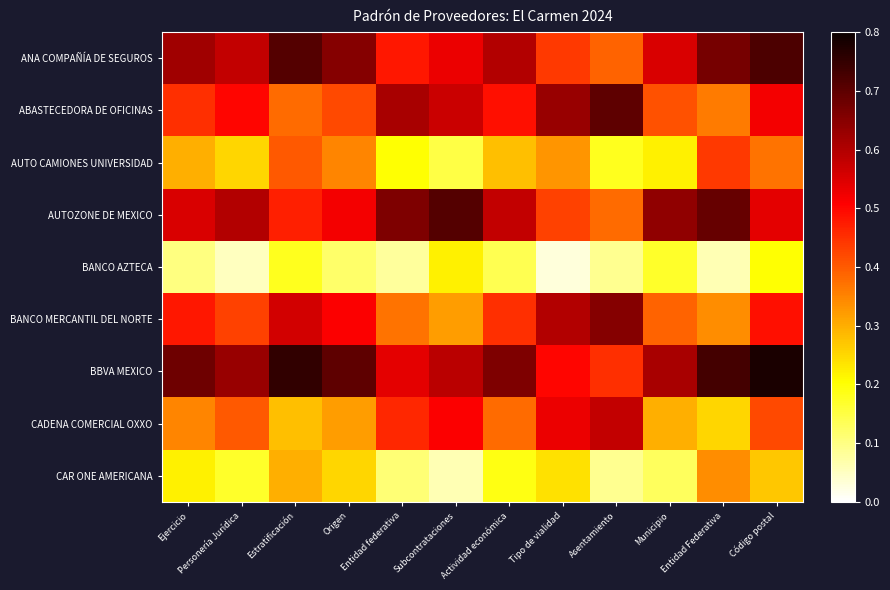

Reading left to right, extract all data points from this chart.

ANA COMPAÑÍA DE SEGUROS: Ejercicio=0.6	Personería Jurídica=0.6	Estratificación=0.7	Origen=0.7	Entidad federativa=0.5	Subcontrataciones=0.5	Actividad económica=0.6	Tipo de vialidad=0.4	Asentamiento=0.4	Municipio=0.6	Entidad Federativa=0.7	Código postal=0.7
ABASTECEDORA DE OFICINAS: Ejercicio=0.5	Personería Jurídica=0.5	Estratificación=0.4	Origen=0.4	Entidad federativa=0.6	Subcontrataciones=0.6	Actividad económica=0.5	Tipo de vialidad=0.6	Asentamiento=0.7	Municipio=0.4	Entidad Federativa=0.4	Código postal=0.5
AUTO CAMIONES UNIVERSIDAD: Ejercicio=0.3	Personería Jurídica=0.2	Estratificación=0.4	Origen=0.3	Entidad federativa=0.2	Subcontrataciones=0.1	Actividad económica=0.3	Tipo de vialidad=0.3	Asentamiento=0.2	Municipio=0.2	Entidad Federativa=0.4	Código postal=0.4
AUTOZONE DE MEXICO: Ejercicio=0.6	Personería Jurídica=0.6	Estratificación=0.5	Origen=0.5	Entidad federativa=0.7	Subcontrataciones=0.7	Actividad económica=0.6	Tipo de vialidad=0.4	Asentamiento=0.4	Municipio=0.6	Entidad Federativa=0.7	Código postal=0.5
BANCO AZTECA: Ejercicio=0.1	Personería Jurídica=0.1	Estratificación=0.2	Origen=0.1	Entidad federativa=0.1	Subcontrataciones=0.2	Actividad económica=0.1	Tipo de vialidad=0.0	Asentamiento=0.1	Municipio=0.2	Entidad Federativa=0.1	Código postal=0.2
BANCO MERCANTIL DEL NORTE: Ejercicio=0.5	Personería Jurídica=0.4	Estratificación=0.6	Origen=0.5	Entidad federativa=0.4	Subcontrataciones=0.3	Actividad económica=0.5	Tipo de vialidad=0.6	Asentamiento=0.7	Municipio=0.4	Entidad Federativa=0.3	Código postal=0.5
BBVA MEXICO: Ejercicio=0.7	Personería Jurídica=0.6	Estratificación=0.8	Origen=0.7	Entidad federativa=0.5	Subcontrataciones=0.6	Actividad económica=0.7	Tipo de vialidad=0.5	Asentamiento=0.5	Municipio=0.6	Entidad Federativa=0.7	Código postal=0.8
CADENA COMERCIAL OXXO: Ejercicio=0.3	Personería Jurídica=0.4	Estratificación=0.3	Origen=0.3	Entidad federativa=0.5	Subcontrataciones=0.5	Actividad económica=0.4	Tipo de vialidad=0.5	Asentamiento=0.6	Municipio=0.3	Entidad Federativa=0.2	Código postal=0.4
CAR ONE AMERICANA: Ejercicio=0.2	Personería Jurídica=0.2	Estratificación=0.3	Origen=0.2	Entidad federativa=0.1	Subcontrataciones=0.1	Actividad económica=0.2	Tipo de vialidad=0.2	Asentamiento=0.1	Municipio=0.1	Entidad Federativa=0.3	Código postal=0.3